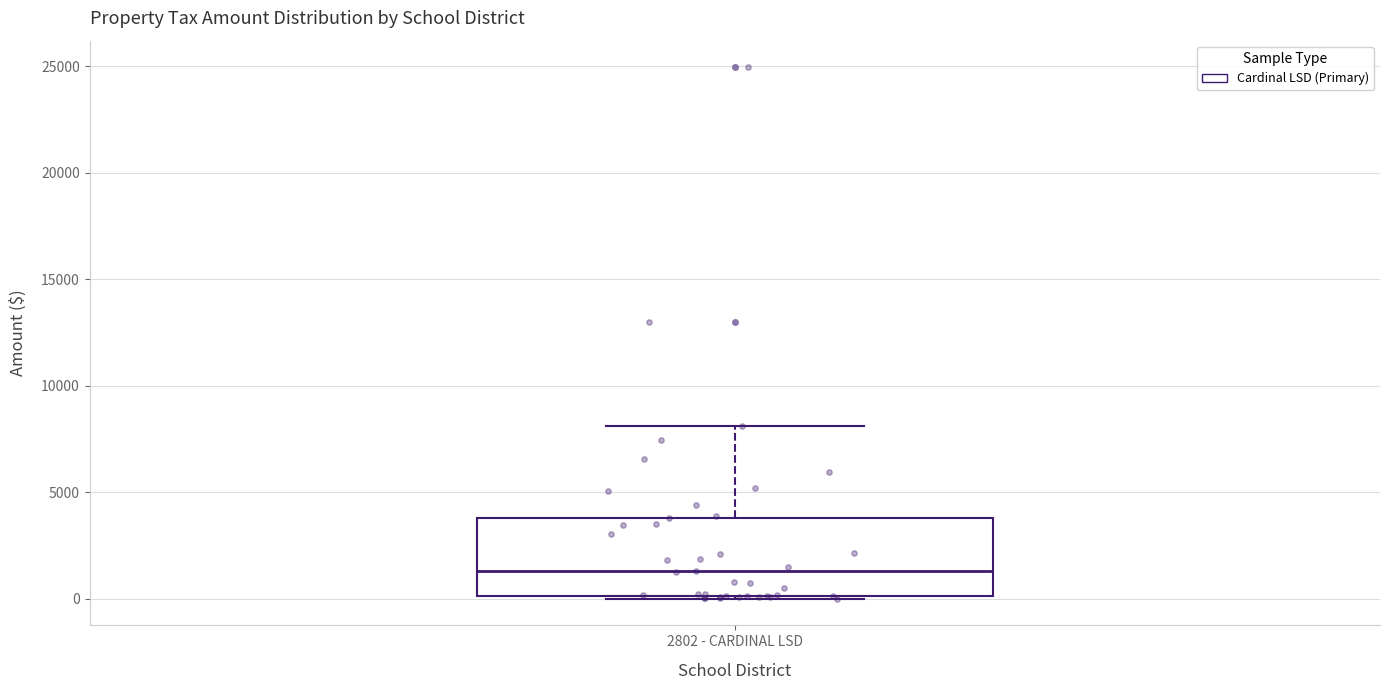

Transcribe this box plot: give where the median line is, the range the box spans, and where the two whiskers end, as read against the y-axis. The values are not printed on the chart, so give them approximately, as read against the axis.

median 1500, box 0 to 4000, whiskers 0 to 8000